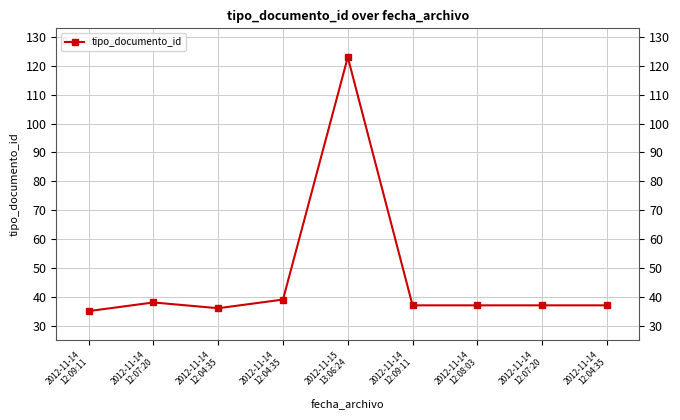

What is the label of the 9th point from the left?

2012-11-14
12:04:35